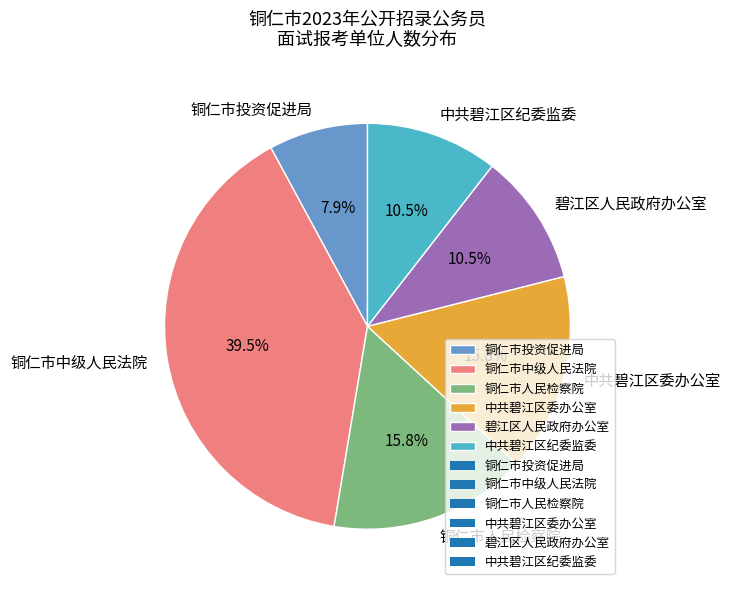

What is the largest slice in the pie chart?

铜仁市中级人民法院